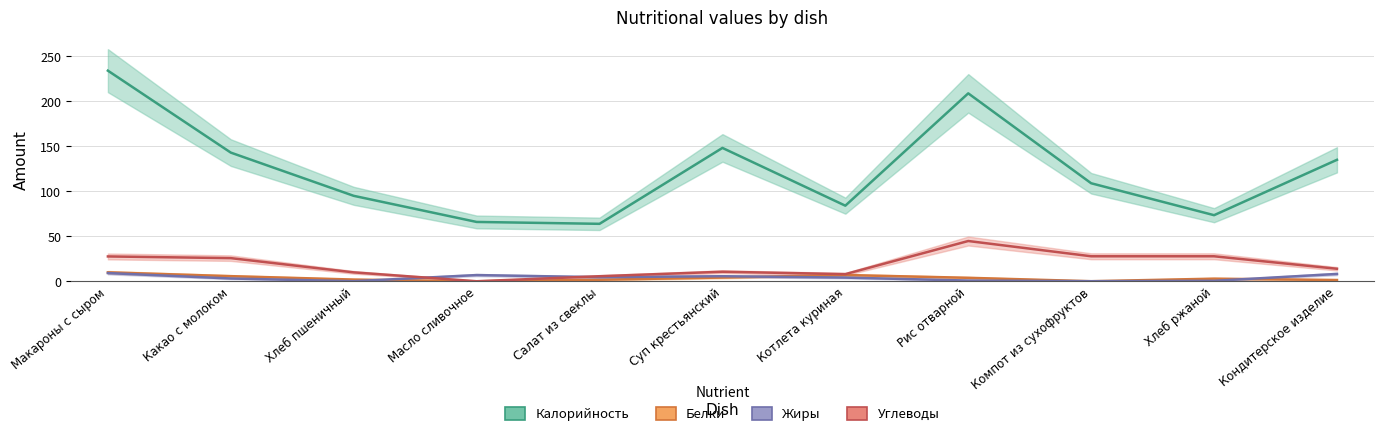

How many data points in Калорийность are less than 108?

5